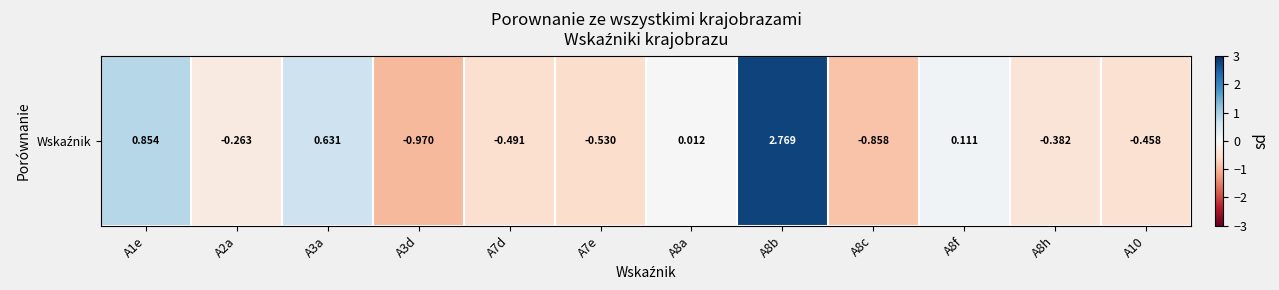

Rank the categories by value from highest to lowest.

A8b, A1e, A3a, A8f, A8a, A2a, A8h, A10, A7d, A7e, A8c, A3d